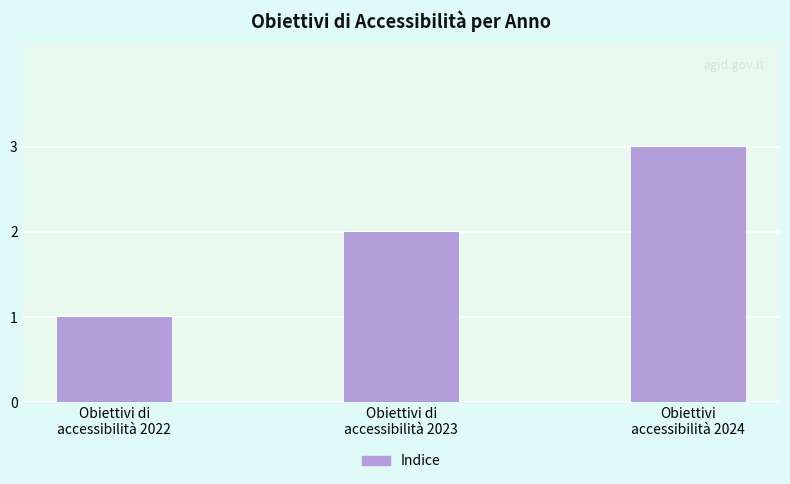

What is the label of the 3rd bar from the right?

Obiettivi di
accessibilità 2022